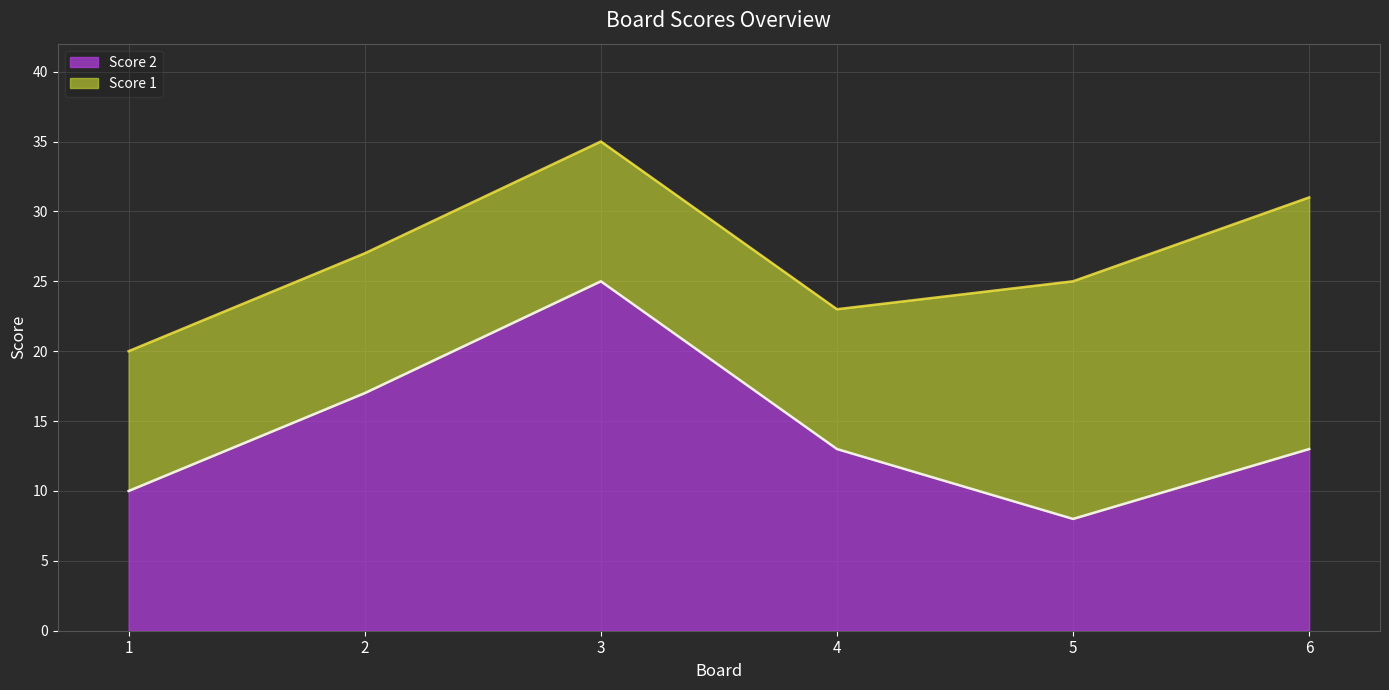

How many values are below 13?

2